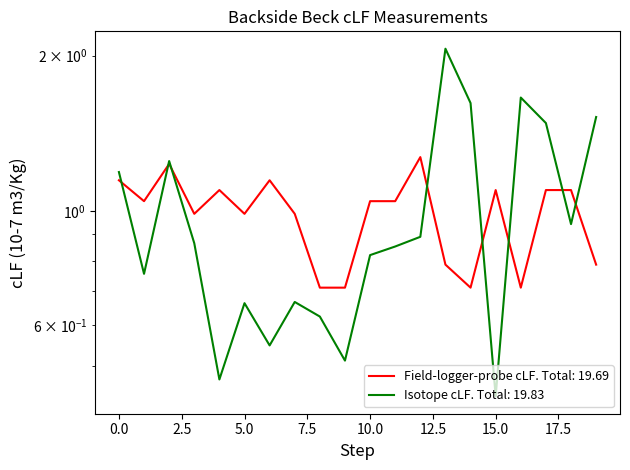

How many lines are shown in the chart?

2